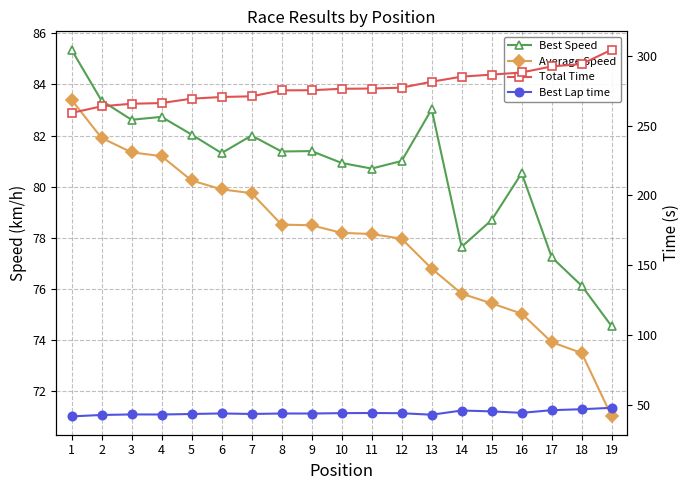

Which has a higher value, 10 or 8?

8